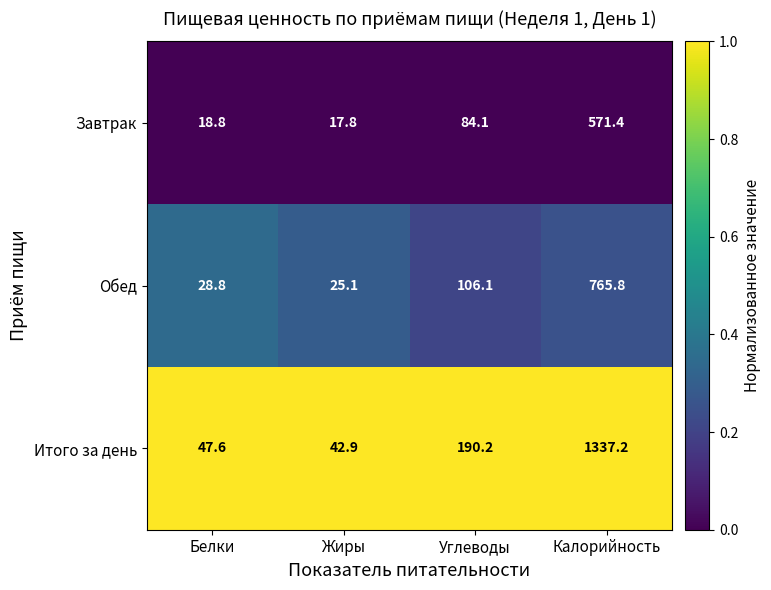

The value of Обед at Калорийность is 1310.4. True or false?

False